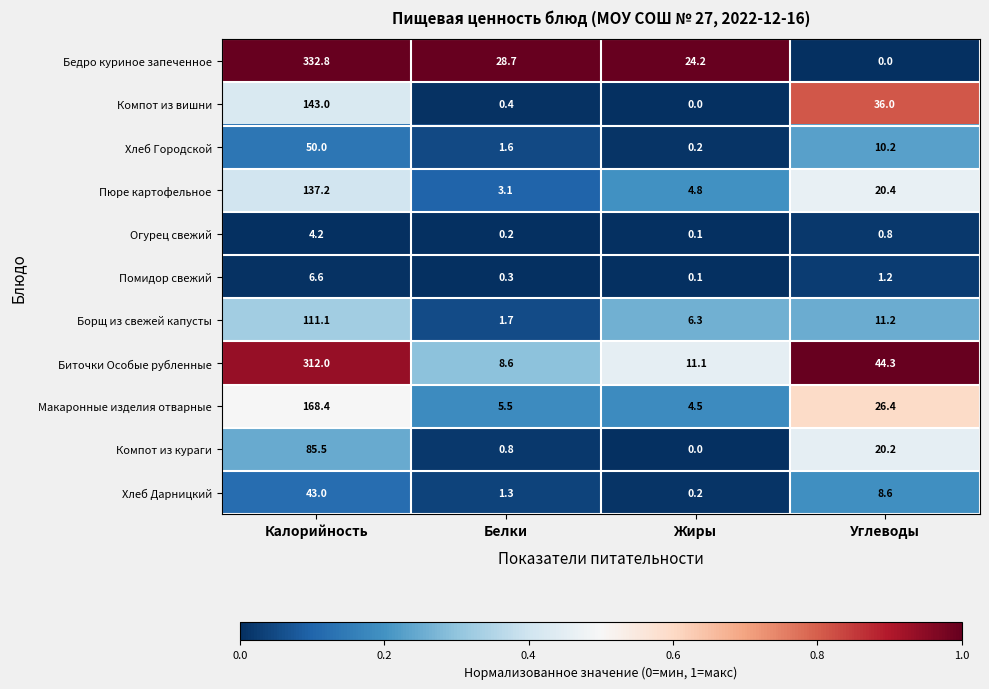

What is the average value of the Огурец свежий series?

1.3